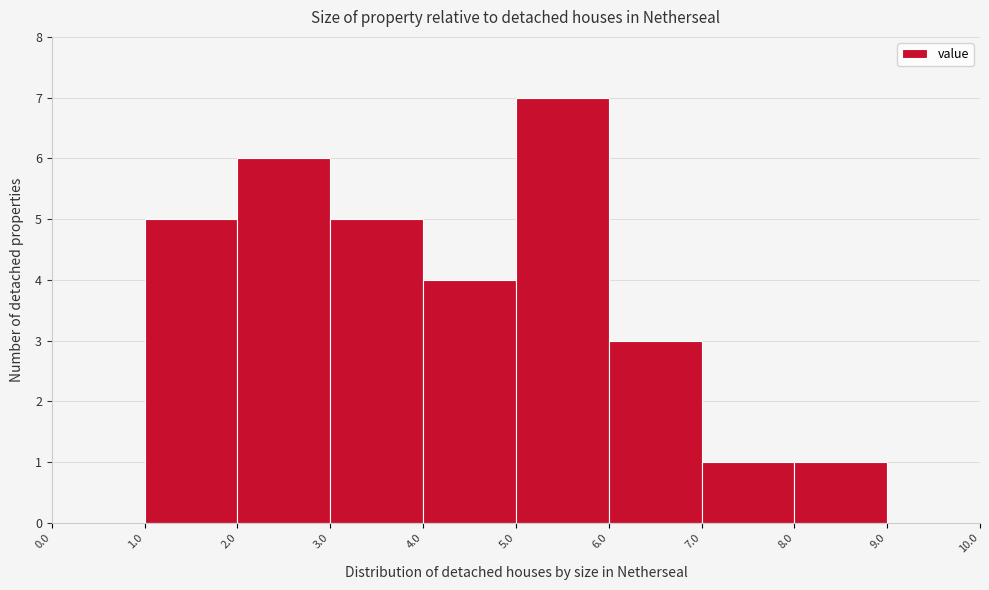

Which range on the x-axis has the tallest bar?

5.0 to 6.0